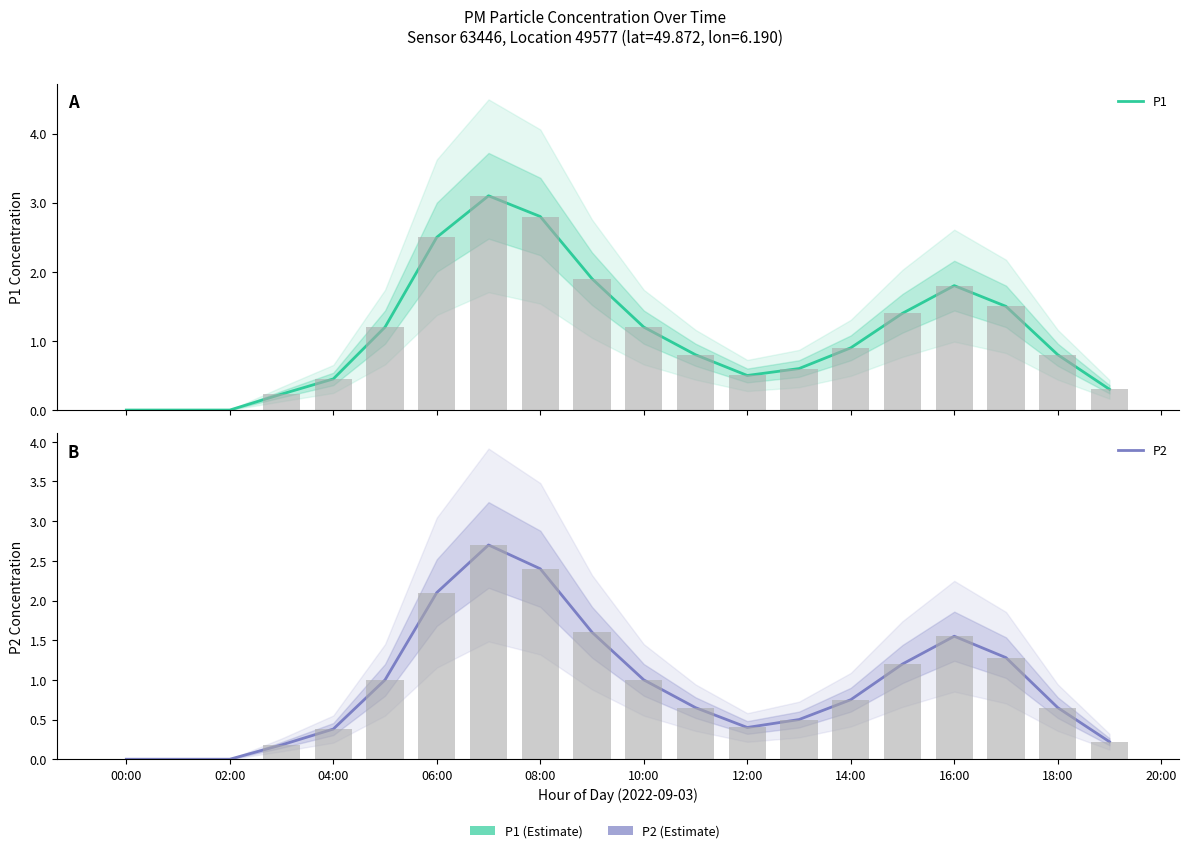

At how many categories does at least one series exceed 1?

9